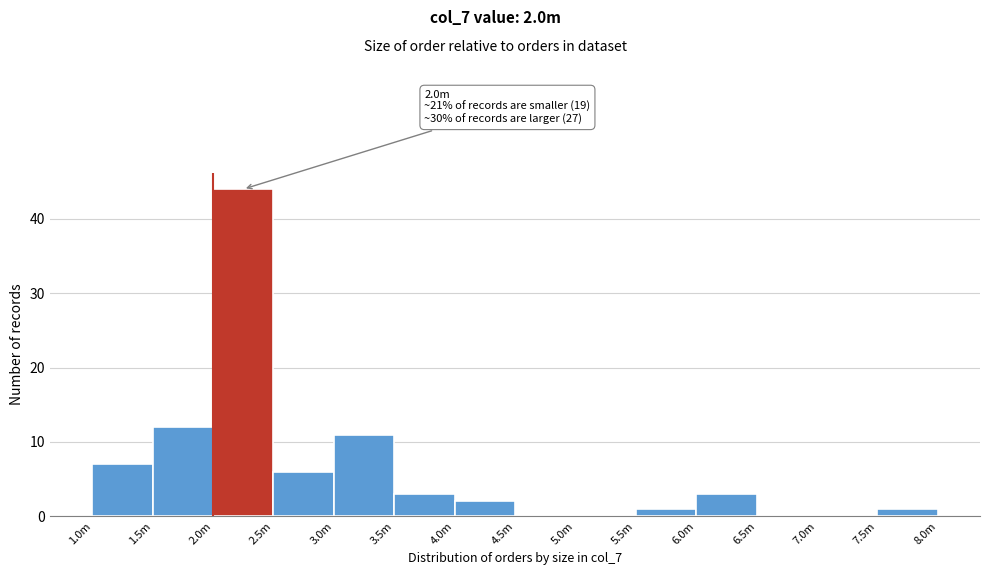

Reading left to right, list all the values displayed in this chart.

1.0m=7	1.5m=12	2.0m=44	2.5m=6	3.0m=11	3.5m=3	4.0m=2	4.5m=0	5.0m=0	5.5m=1	6.0m=3	6.5m=0	7.0m=0	7.5m=1